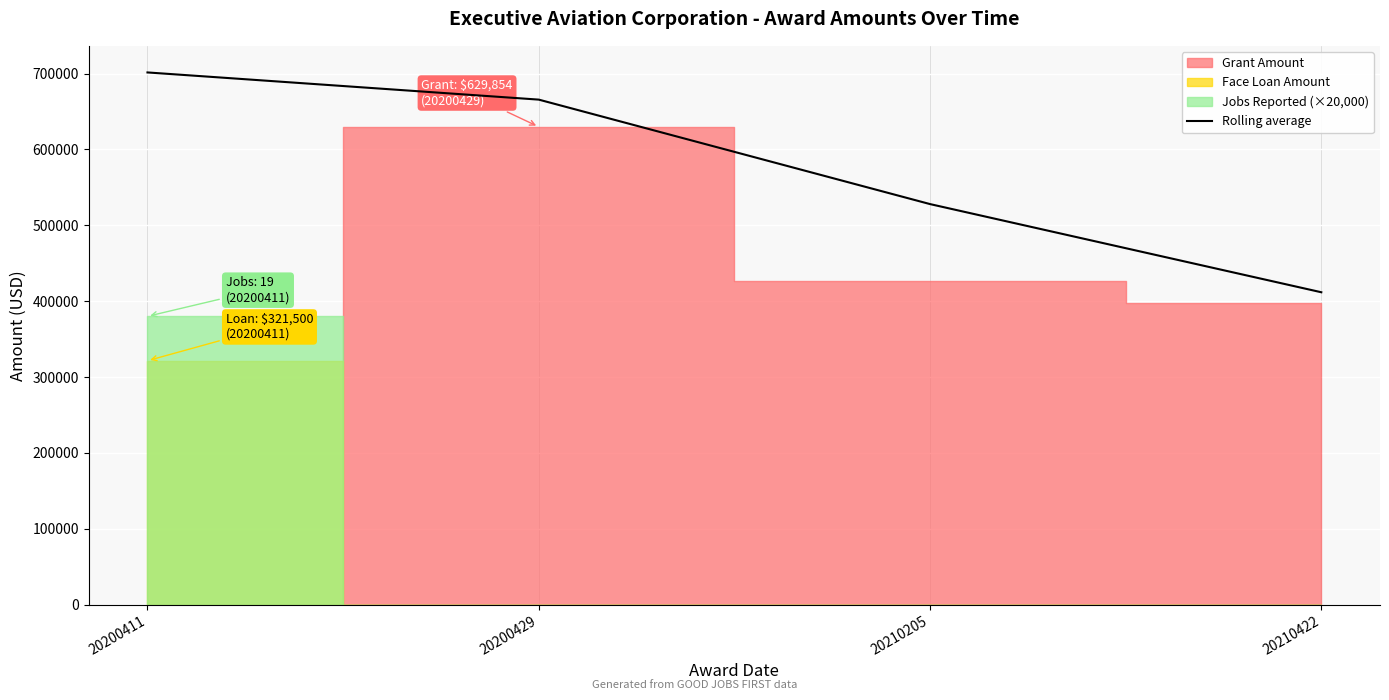

What is the minimum value for Rolling average?

411739.5